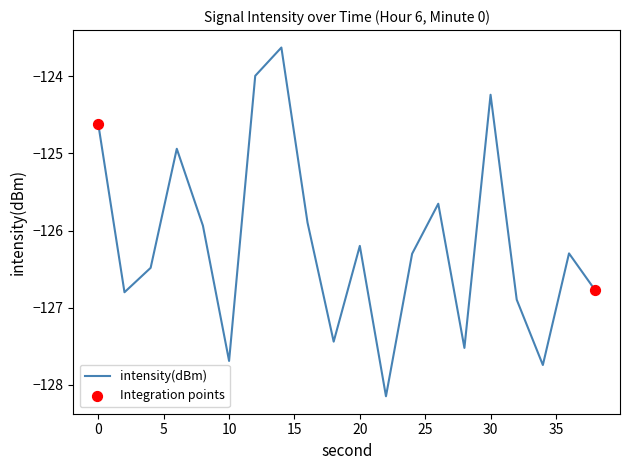

What is the difference between the maximum and minimum values?

4.5